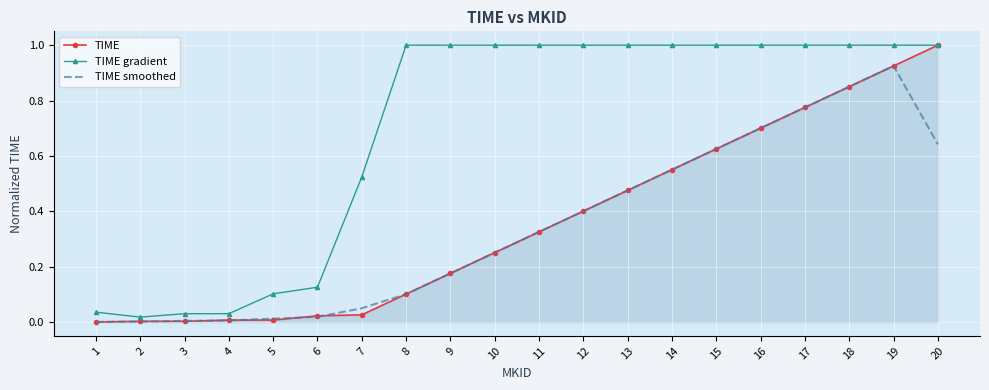

Is the value of TIME smoothed at 12 greater than the value of TIME gradient at 5?

Yes